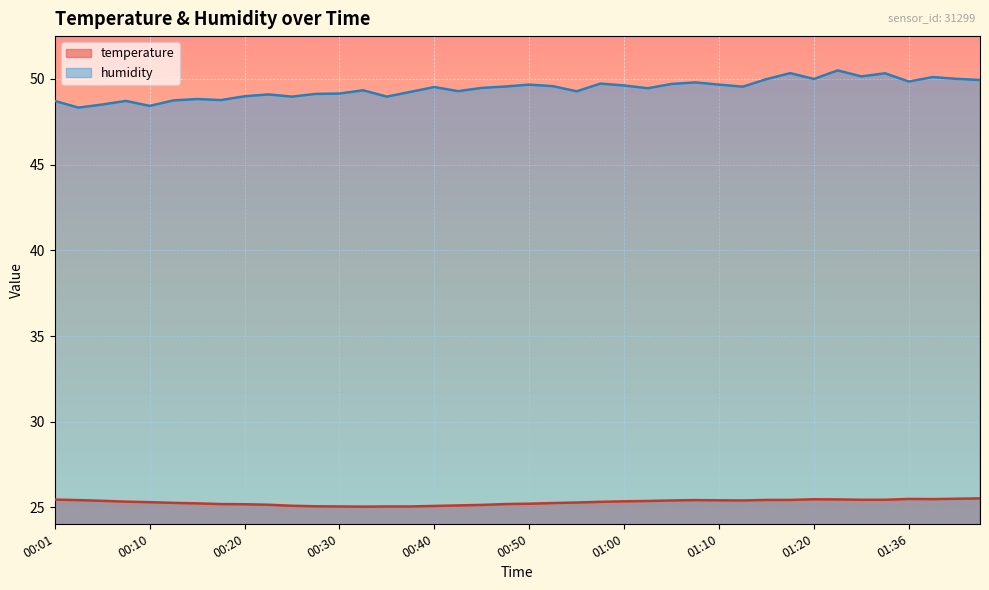

What is the total value across all series at 01:02?

74.8